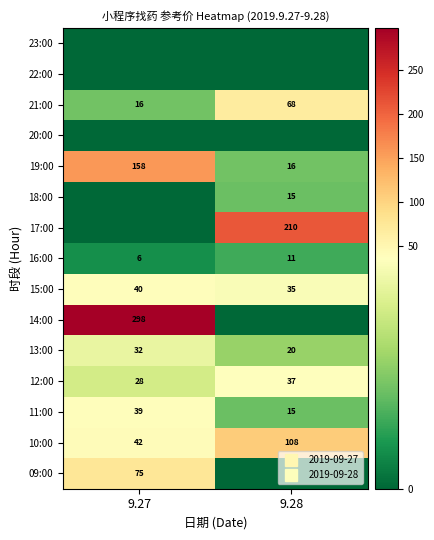

Which has a higher value, 9.27 or 9.28?

9.27